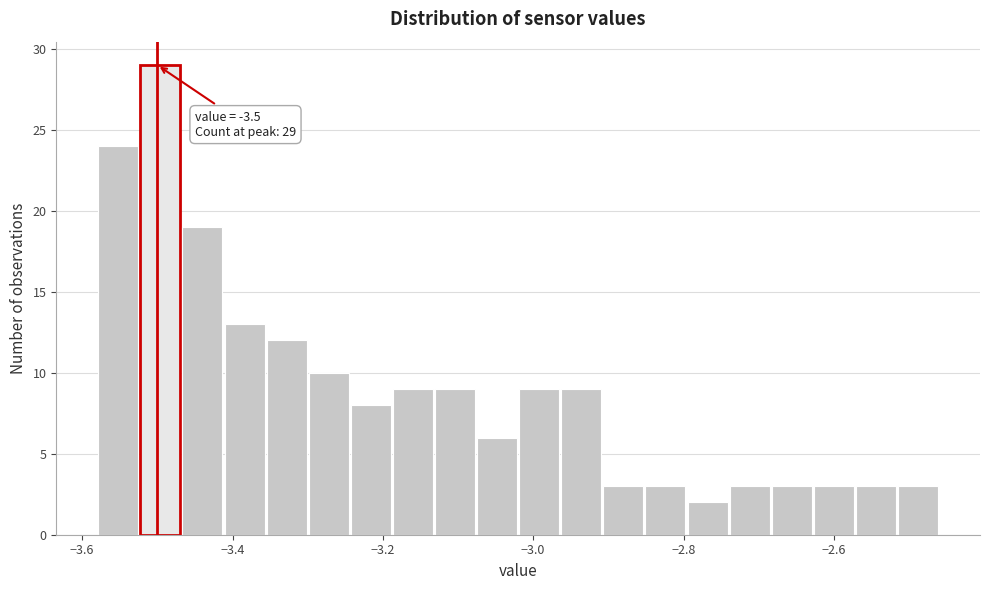

Around what value on the x-axis is the tallest bar? Give the approximate position of its centre, as read against the axis.

-3.50